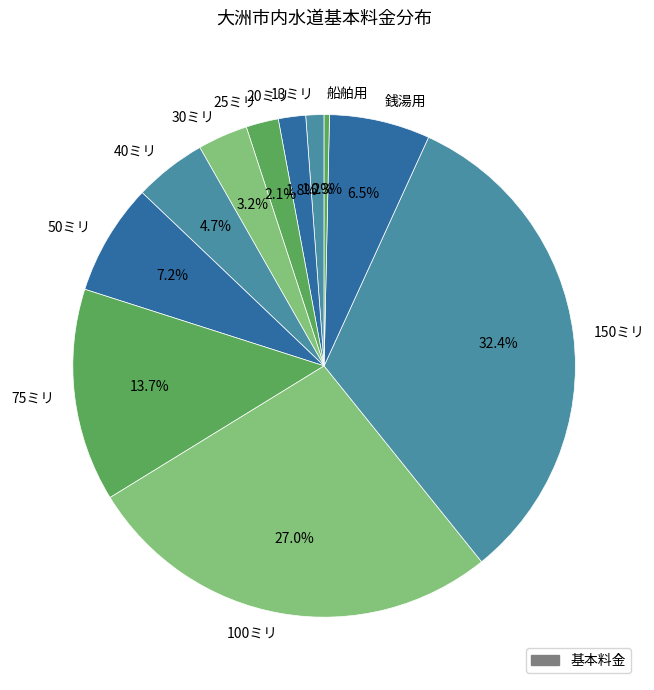

What percentage is the 30ミリ slice, to the nearest percent?

3%